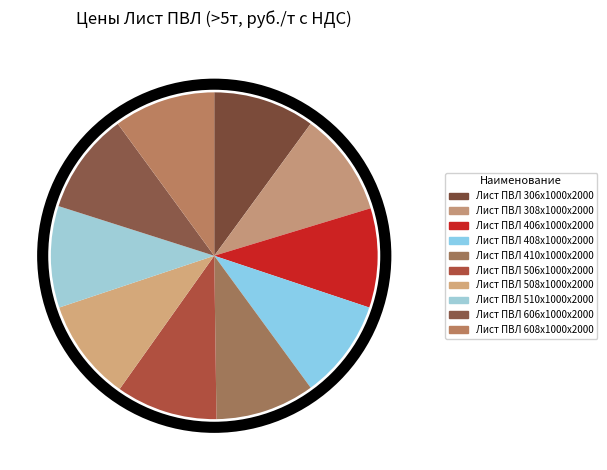

To the nearest percent, what portion does Лист ПВЛ 406х1000х2000 represent?

10%